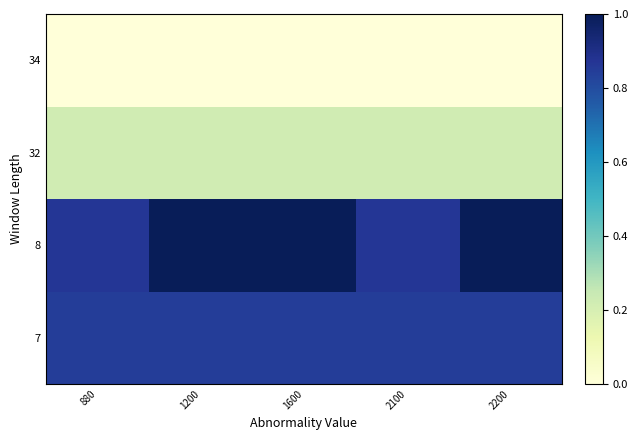

What is the greatest value displayed?

1.0